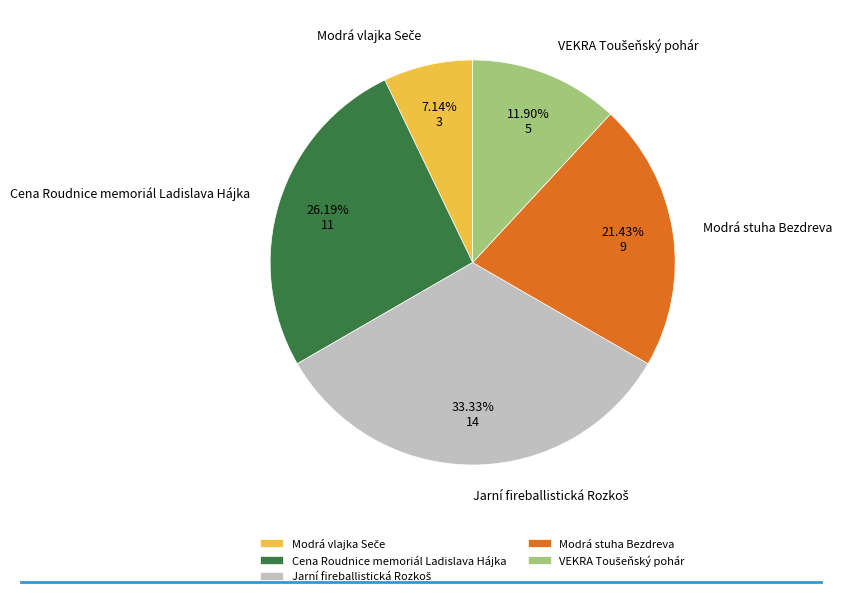

Is there a majority slice in this chart?

No